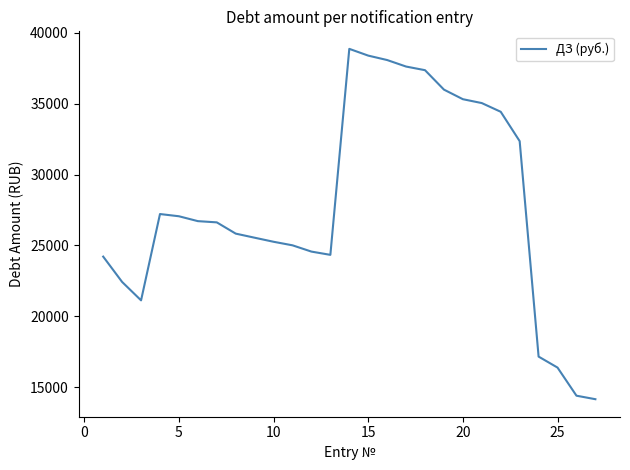

What is the difference between the maximum and minimum values?

24697.7